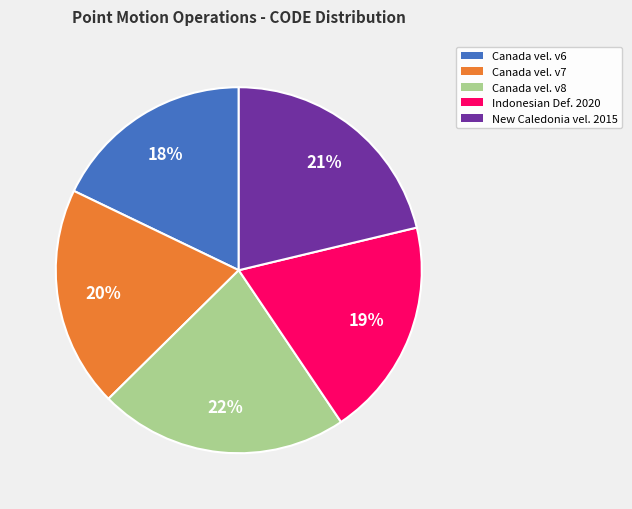

Is there a majority slice in this chart?

No